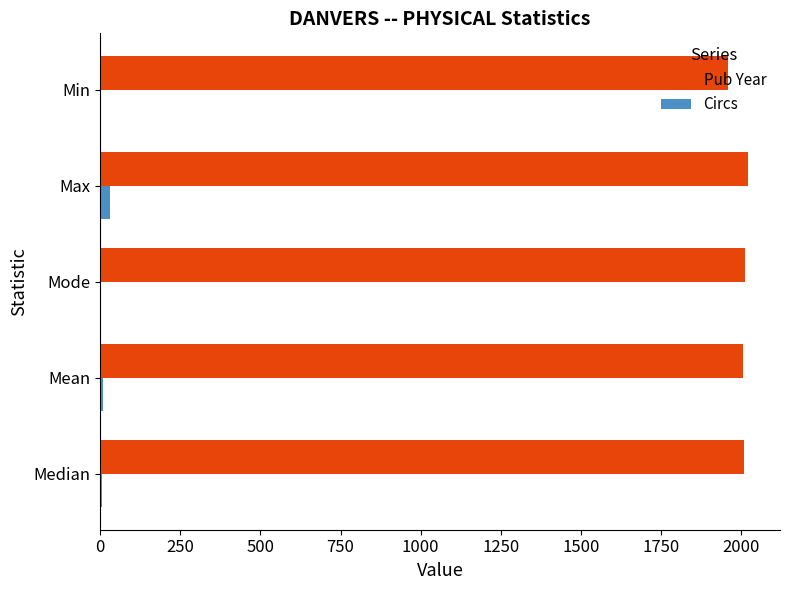

The Pub Year series shows 870 at Max. True or false?

False